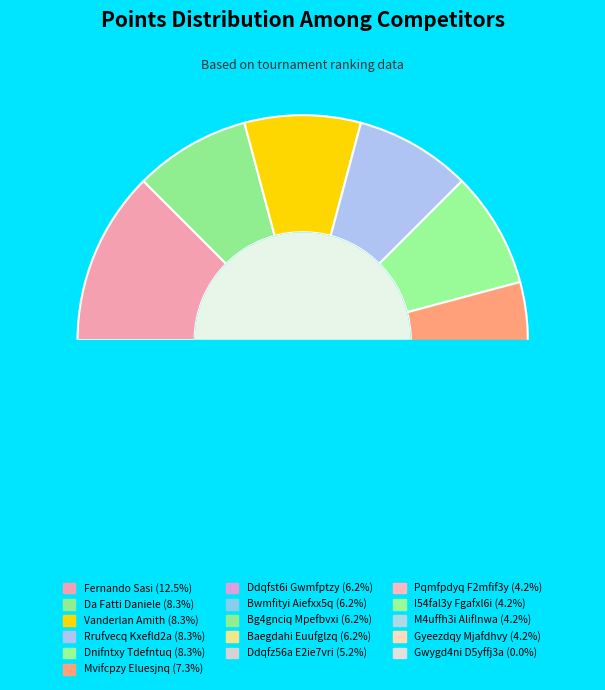

To the nearest percent, what percentage of the pie is Ddqfst6i Gwmfptzy?

6%